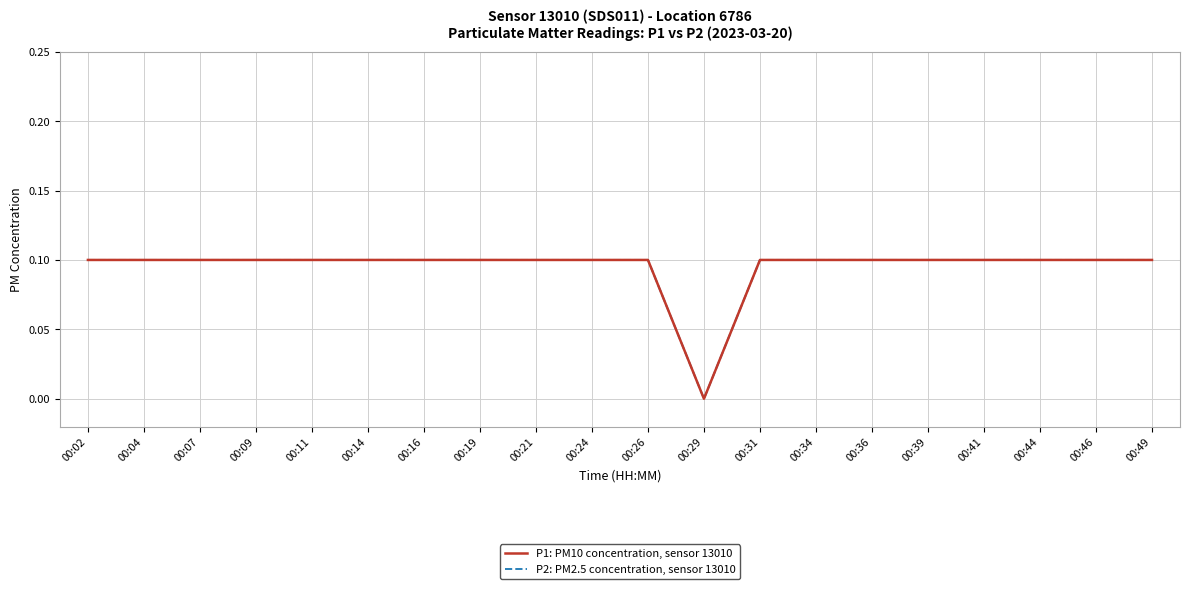

How many interior local valleys does the P1: PM10 concentration, sensor 13010 series have?

1